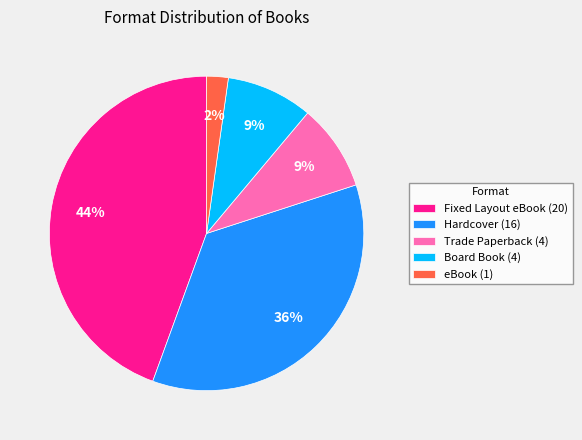

True or false: Hardcover accounts for 36% of the total.

True